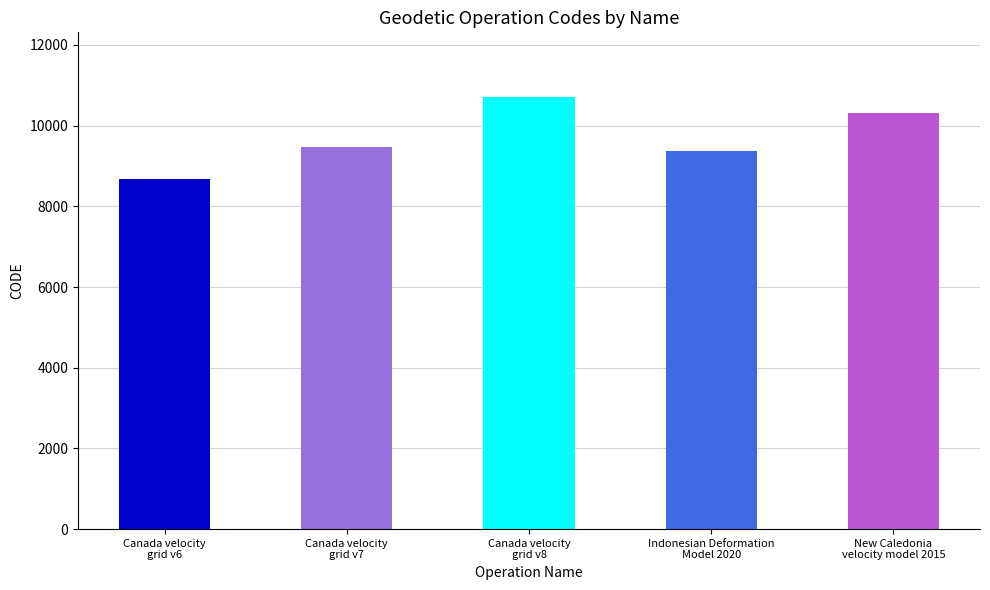

What is the greatest value displayed?

10707